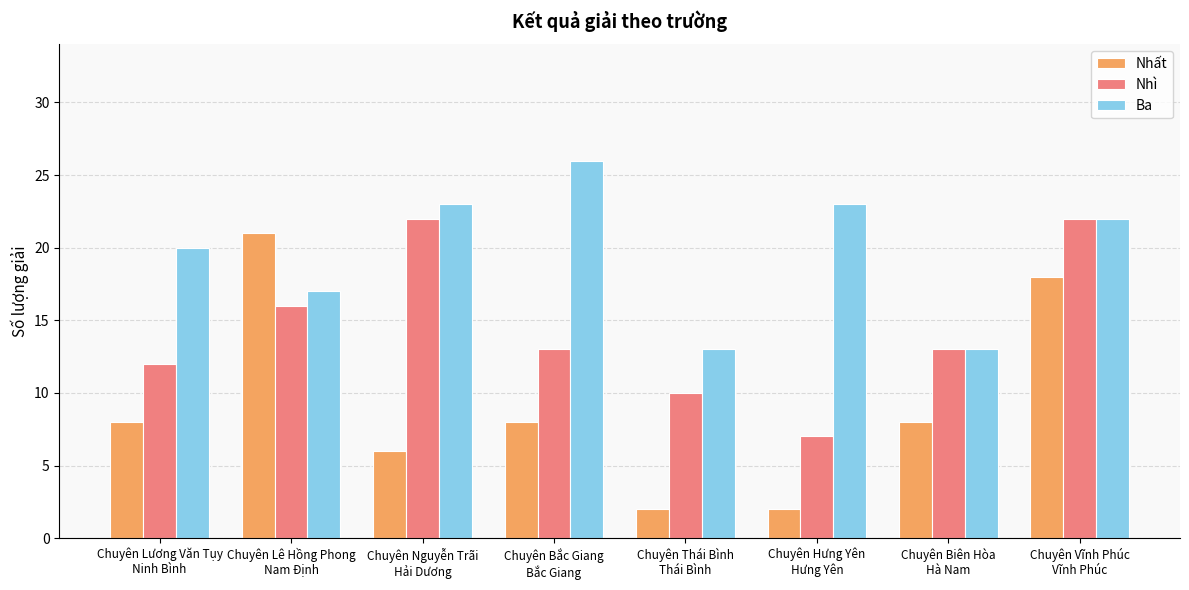

List the series in order of their overall mean, highest first.

Ba, Nhì, Nhất